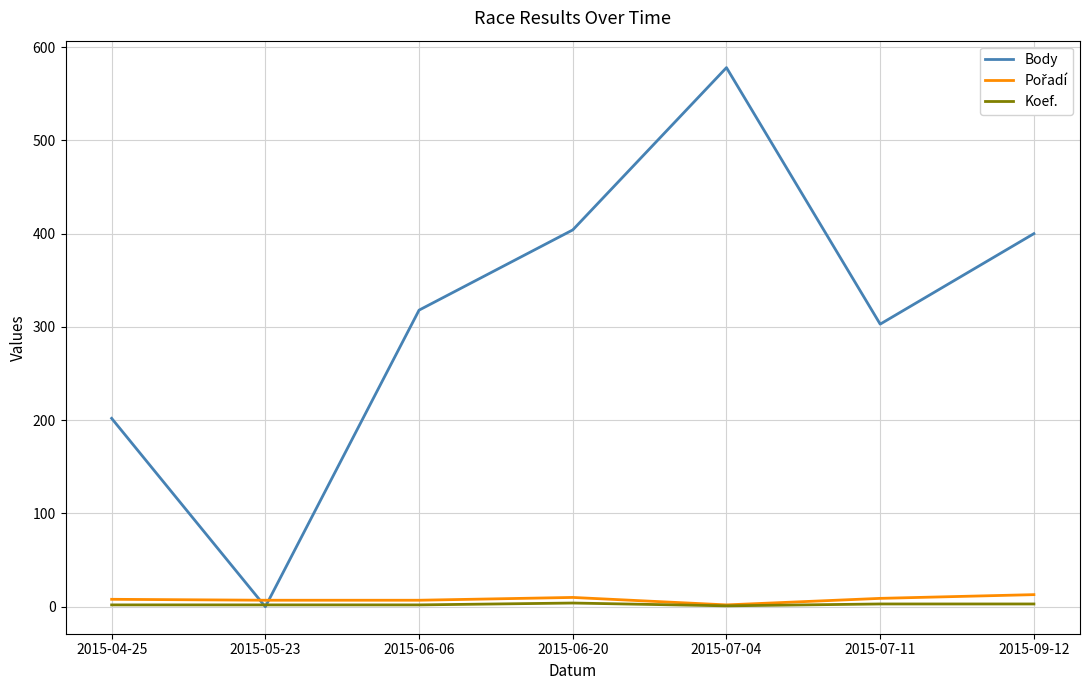

Which category has the highest value in the Body series?

2015-07-04